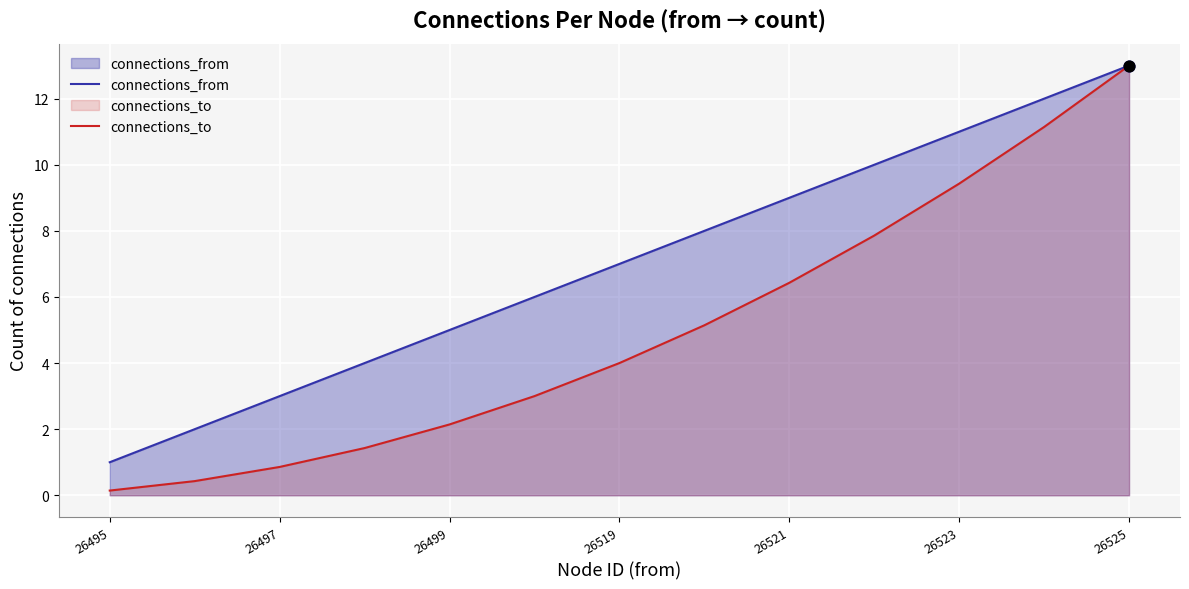

Which series contains the lowest Y value?

connections_to